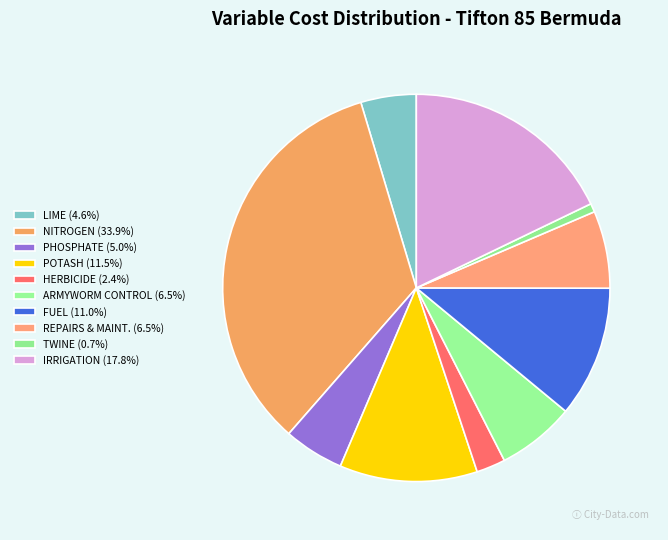

Approximately how many times larger is the value at NITROGEN compared to LIME?

7.3